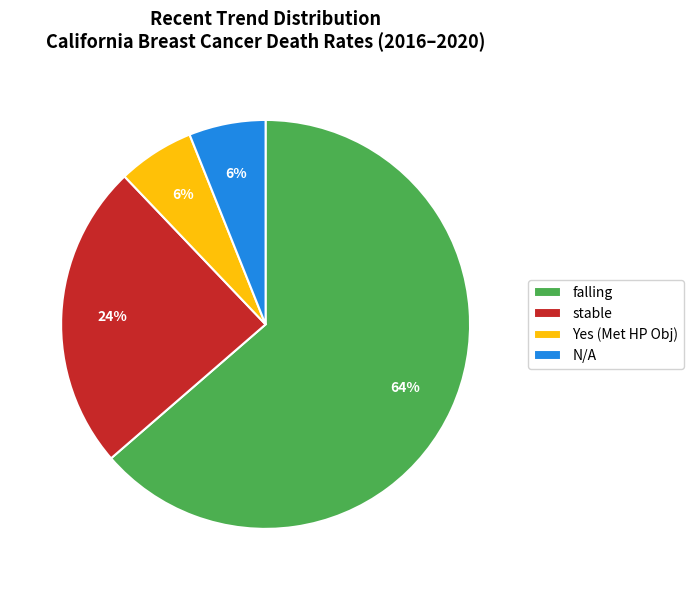

What is the largest slice in the pie chart?

falling